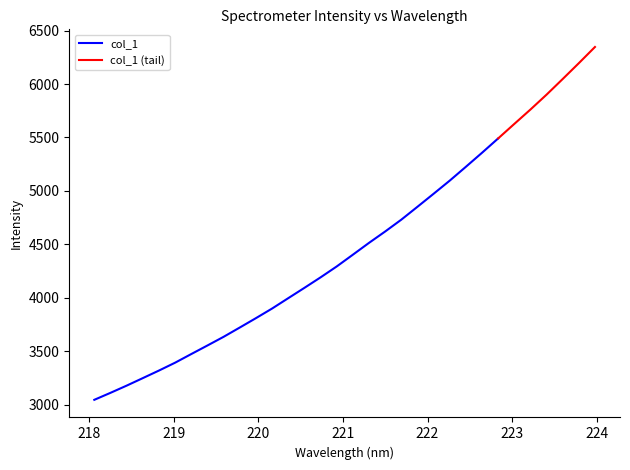

Which has a higher value, 220.5444 or 218.2508?

220.5444